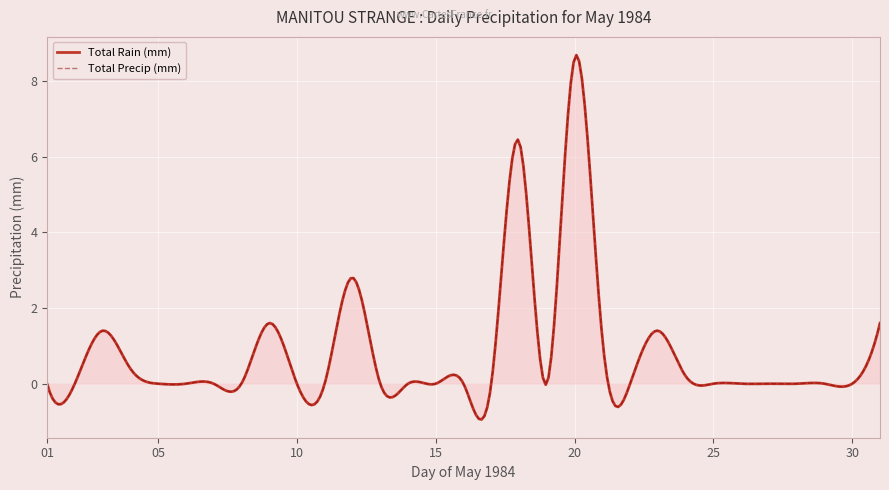

Between 18 and 04, which is larger?

18